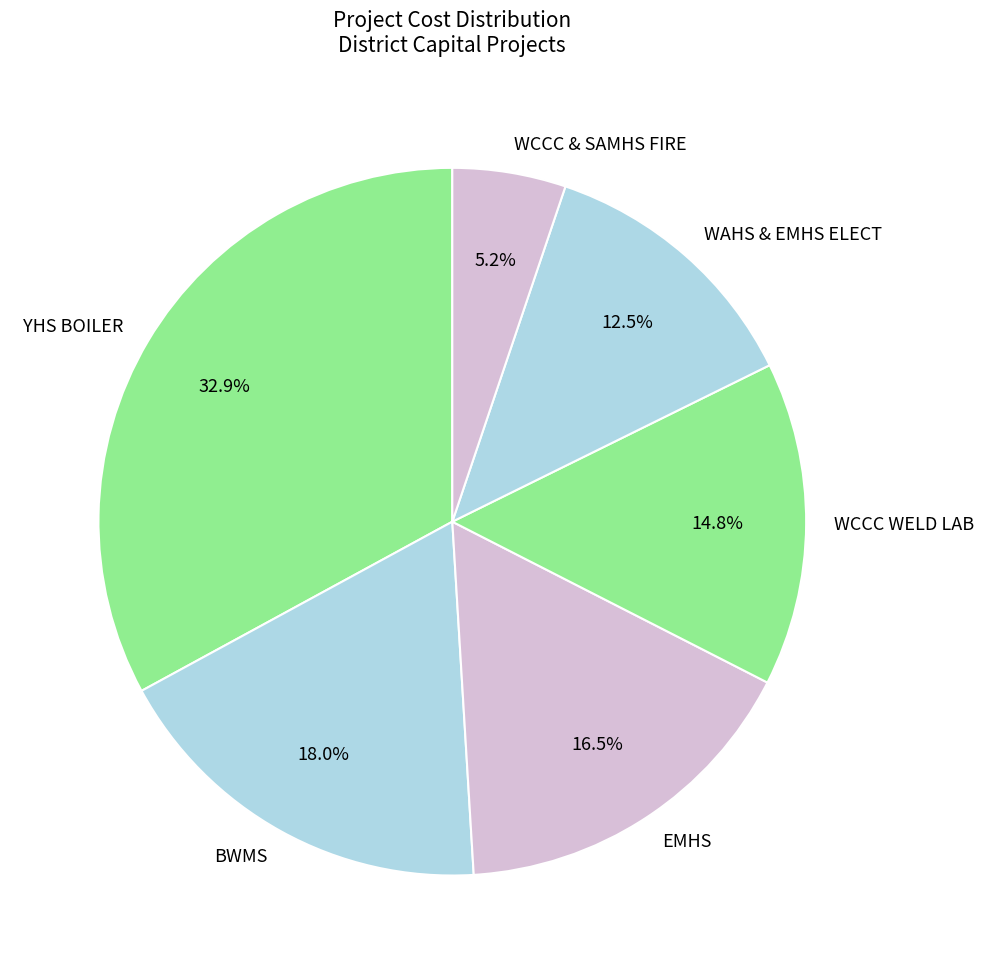

To the nearest percent, what percentage of the pie is WCCC & SAMHS FIRE?

5%